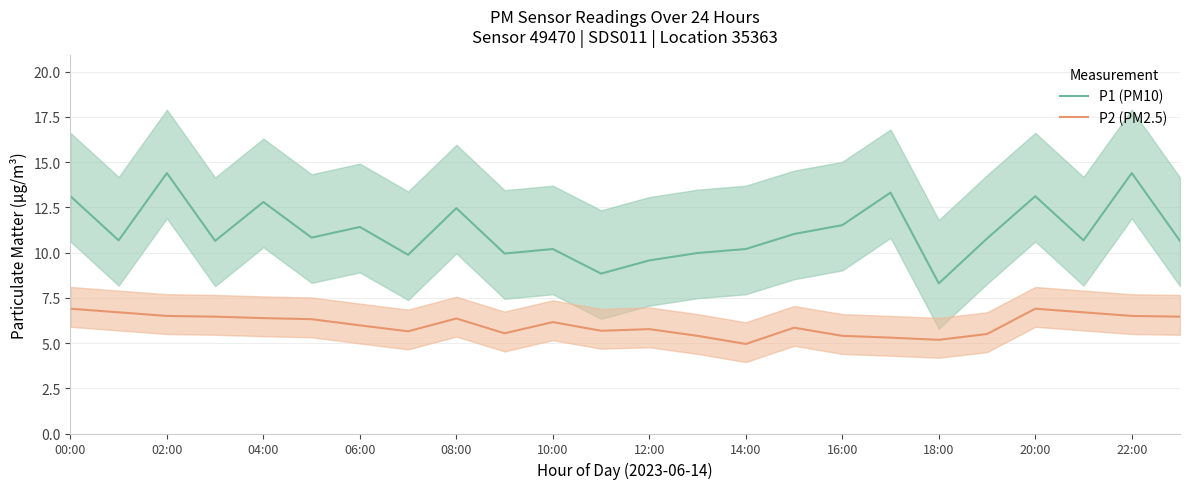

True or false: P2 (PM2.5) and P1 (PM10) intersect in this chart.

False